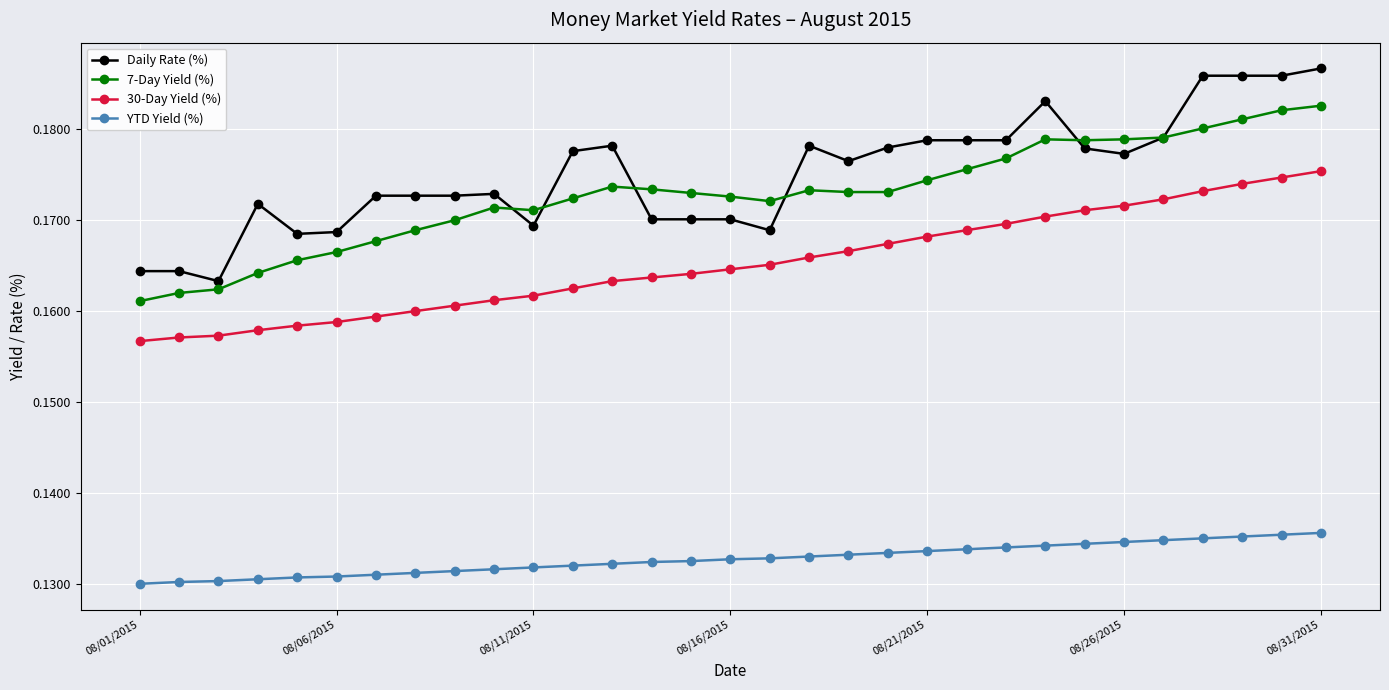

List the series in order of their peak value, highest first.

Daily Rate (%), 7-Day Yield (%), 30-Day Yield (%), YTD Yield (%)